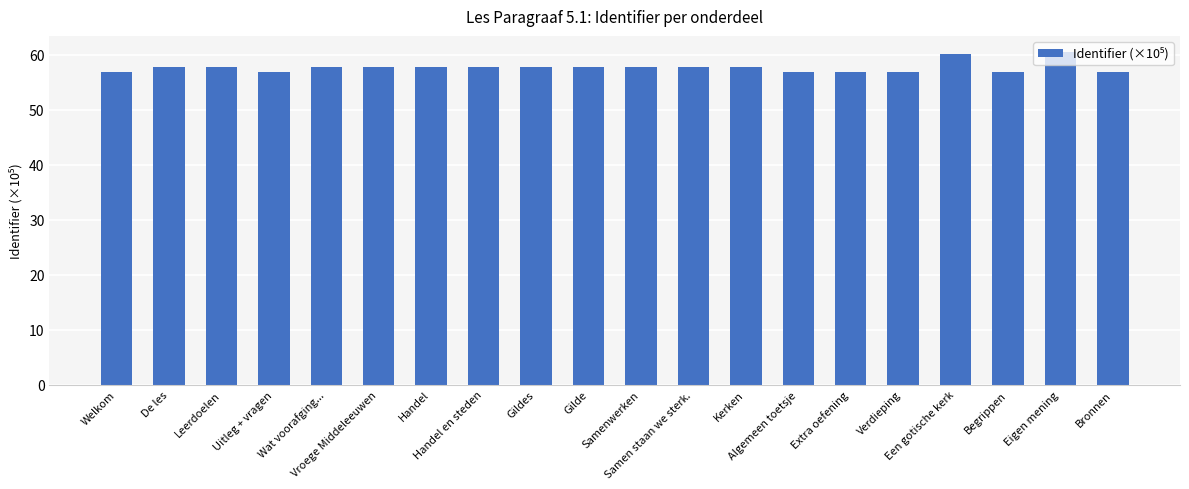

Count the number of data series in this chart.

1